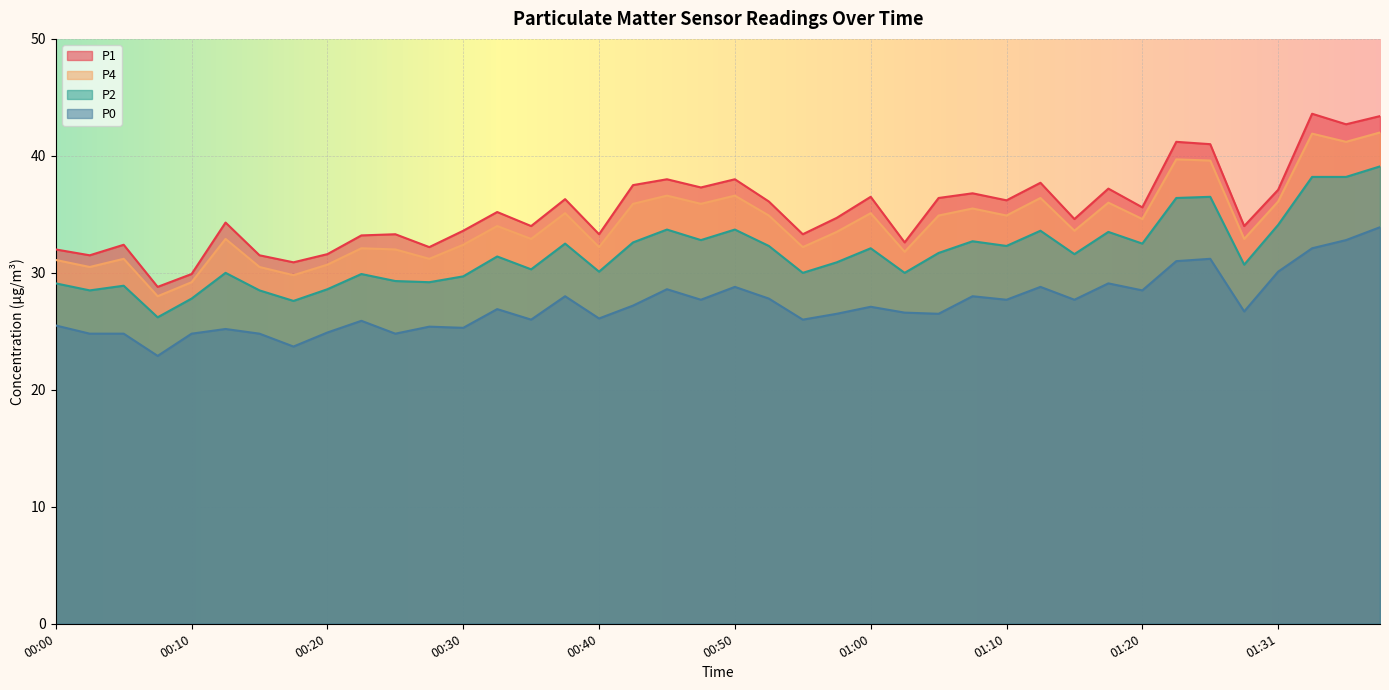

In P4, how many points are lower than both neighbors (excluding endpoints)?

14